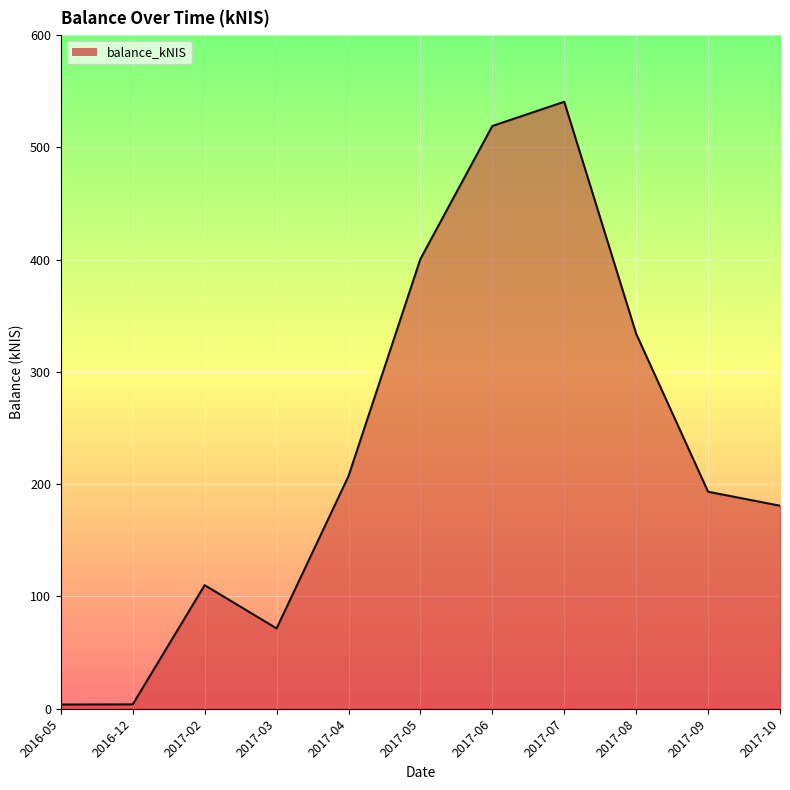

What is the difference between the maximum and second lowest values?

536.8